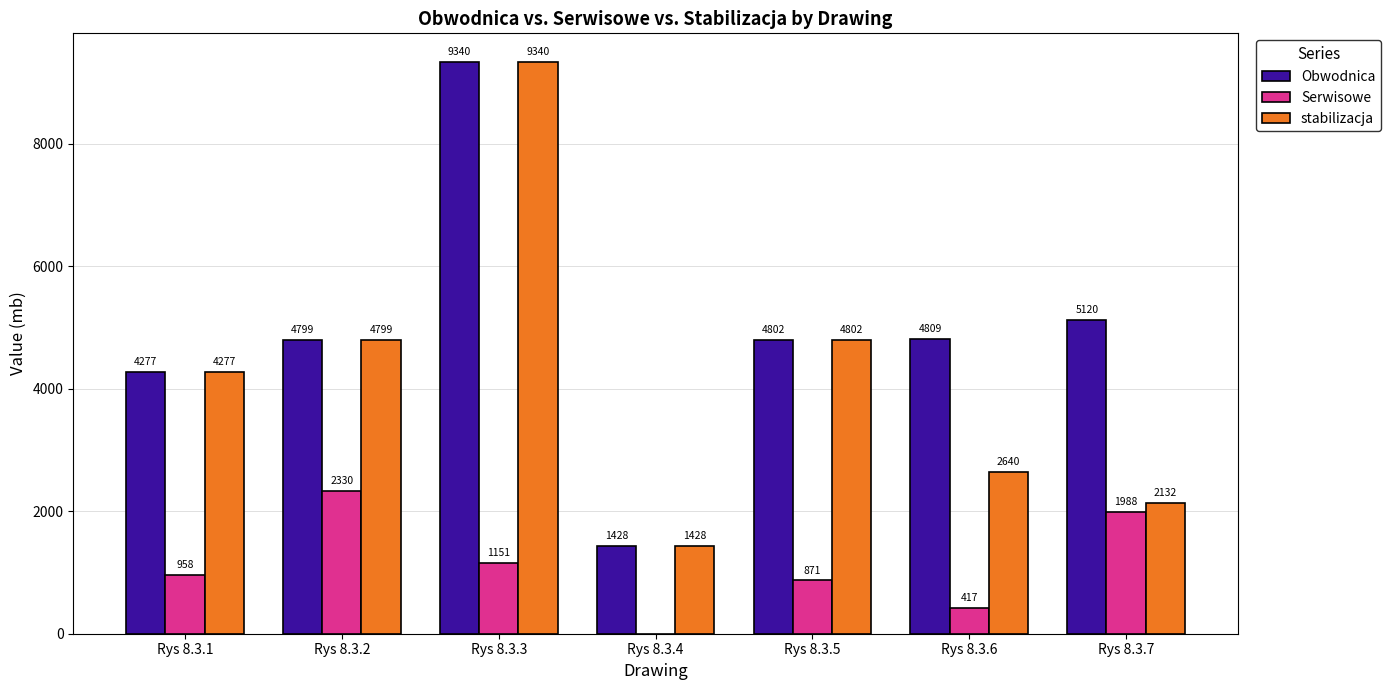

Does the chart contain stacked bars?

No